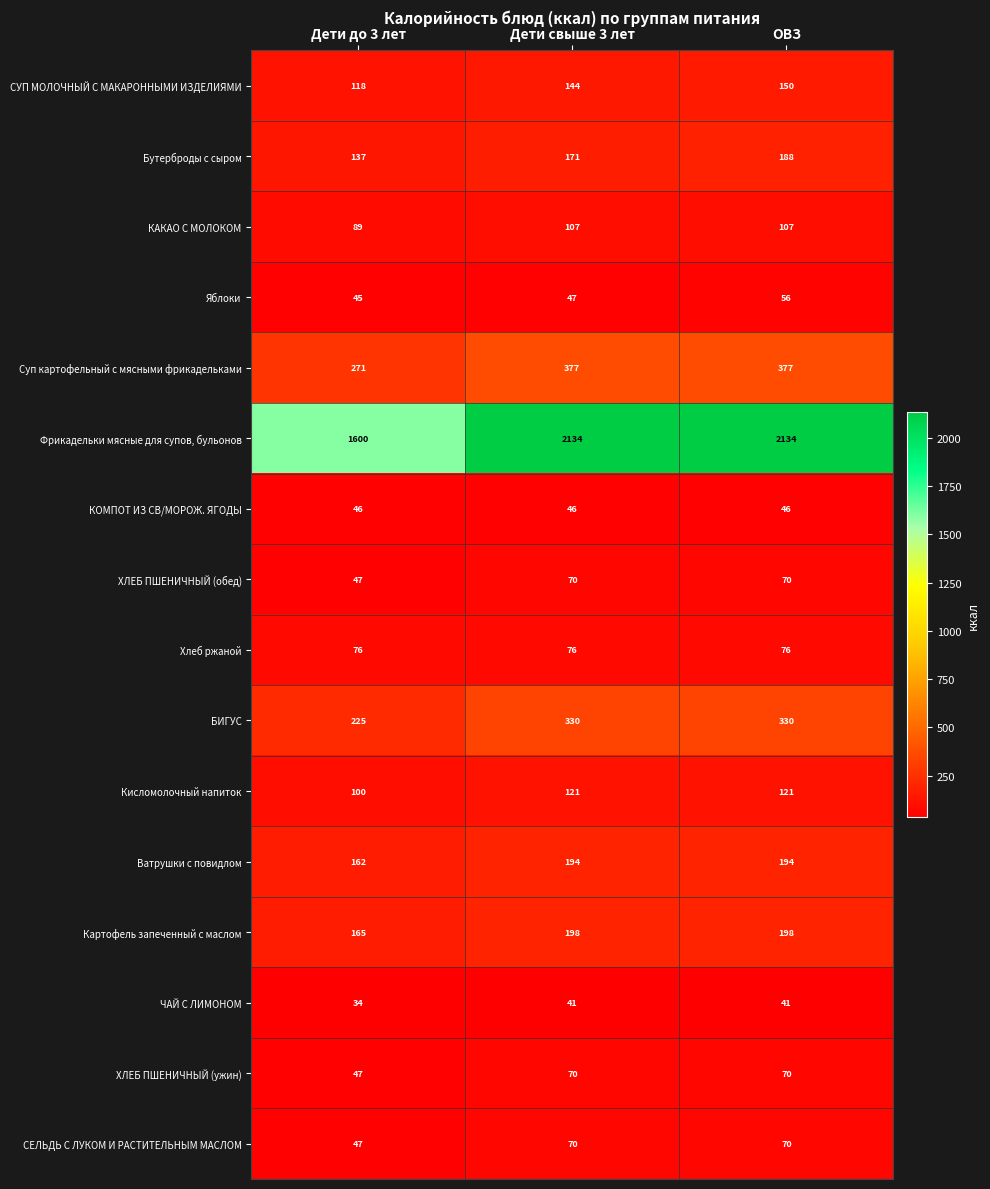

What is the minimum value for Картофель запеченный с маслом?

165